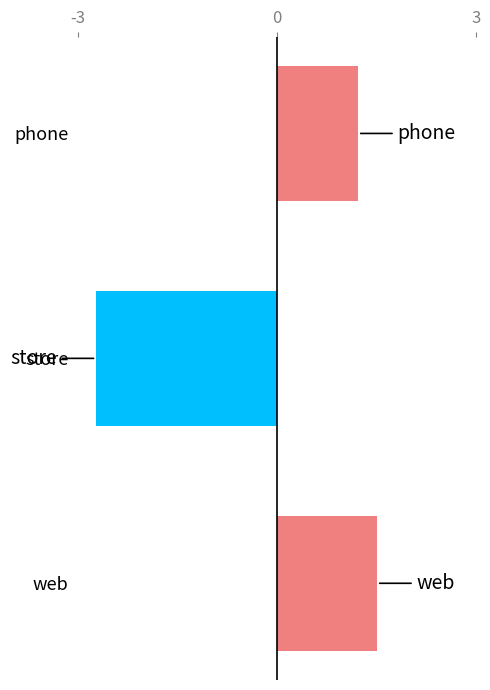

Which label corresponds to the largest value in the chart?

web